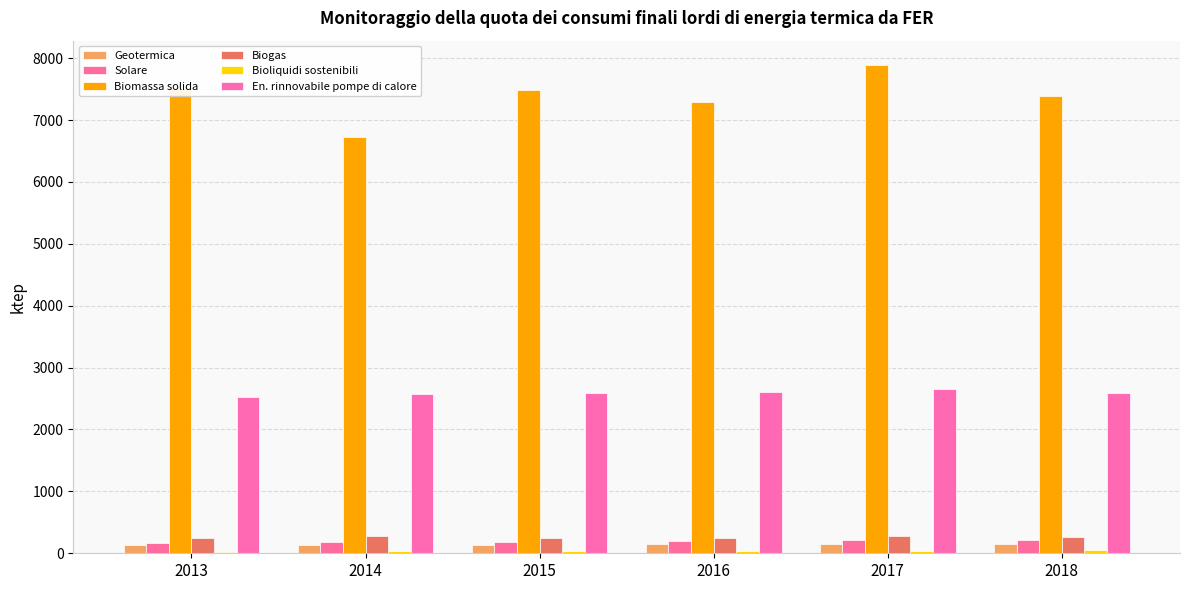

Reading left to right, transcribe all the data shown in this chart.

Geotermica: 134.6	129.6	132.8	144.1	149.8	149.1
Solare: 168.2	179.6	190.0	200.2	208.9	218.6
Biomassa solida: 7514.7	6730.7	7488.2	7291.7	7887.8	7390.7
Biogas: 245.6	283.3	250.0	252.0	271.6	269.6
Bioliquidi sostenibili: 20.7	30.7	41.7	41.9	43.0	48.9
En. rinnovabile pompe di calore: 2519.3	2579.8	2584.5	2608.6	2650.0	2595.9